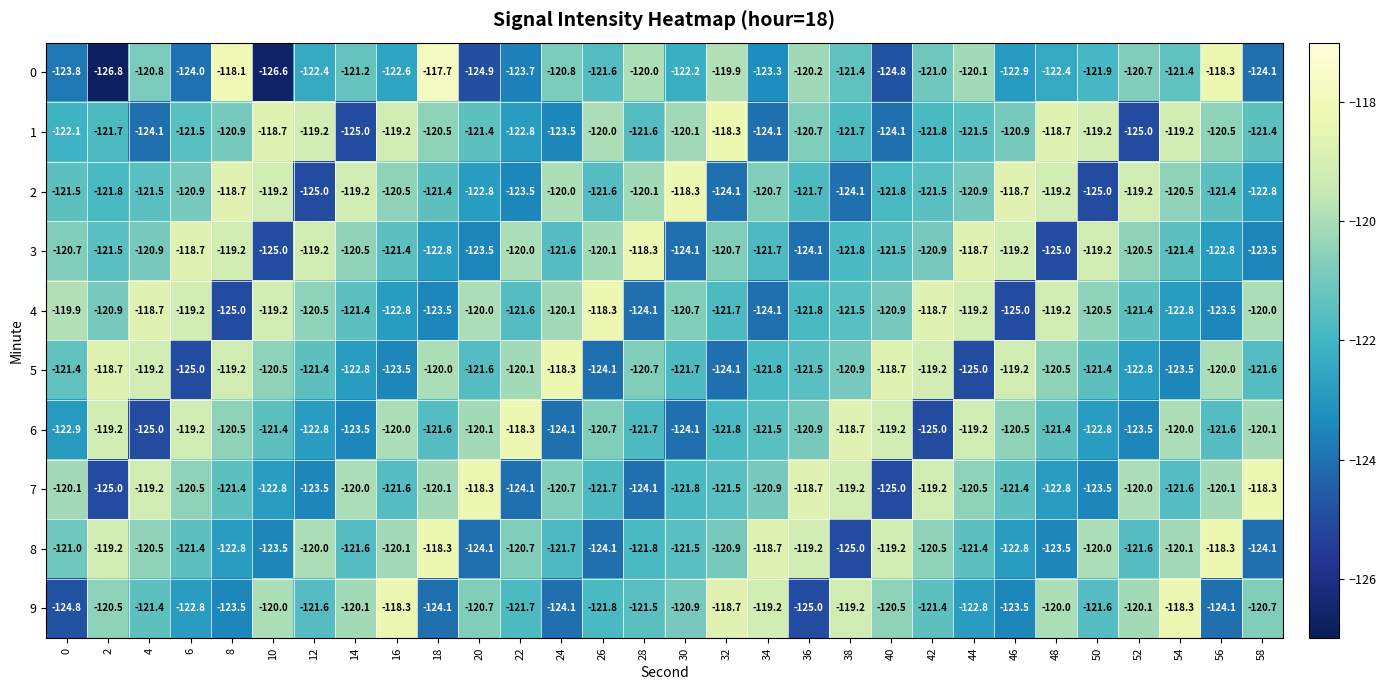

Which label corresponds to the largest value in the chart?

18